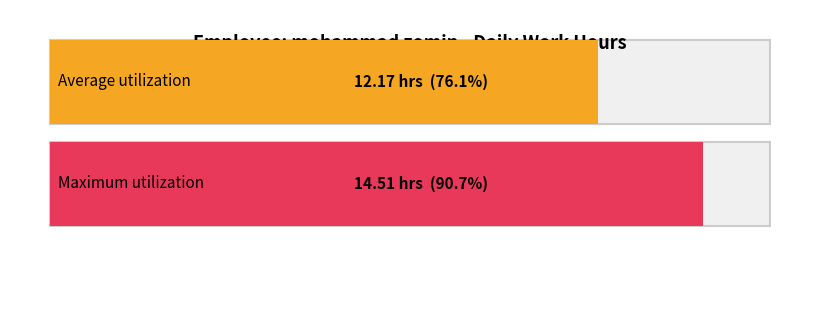

Does the chart contain any negative values?

No